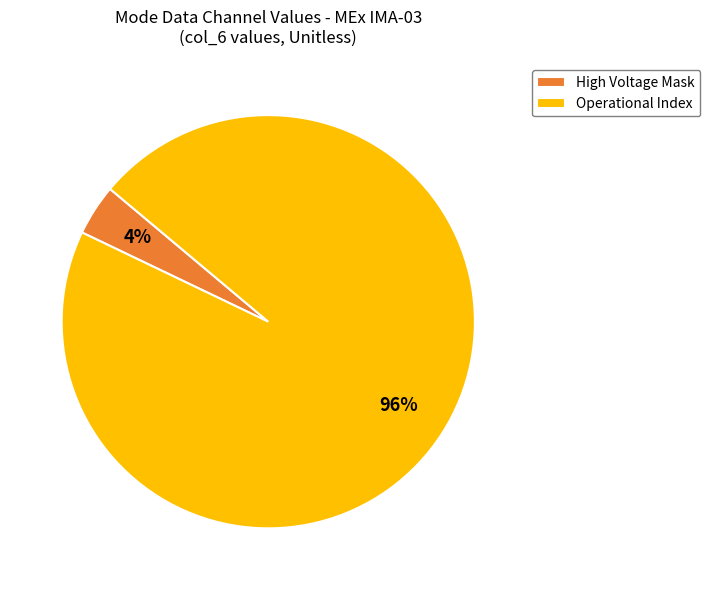

To the nearest percent, what is the difference between the largest and smallest slice percentages?

92%